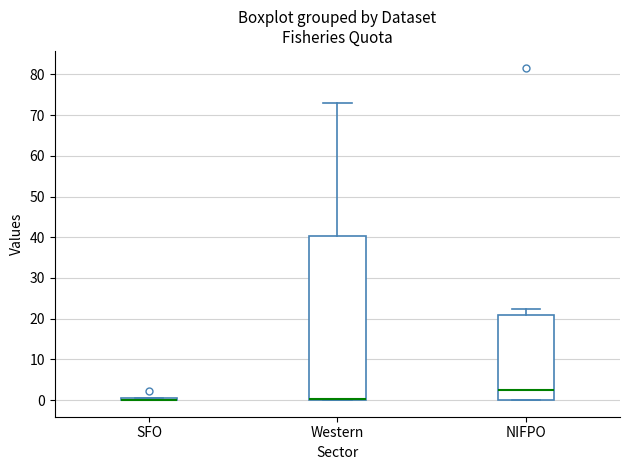

Where is the upper edge of the box for NIFPO on the y-axis? The values are not printed on the chart, so give them approximately, as read against the axis.

21